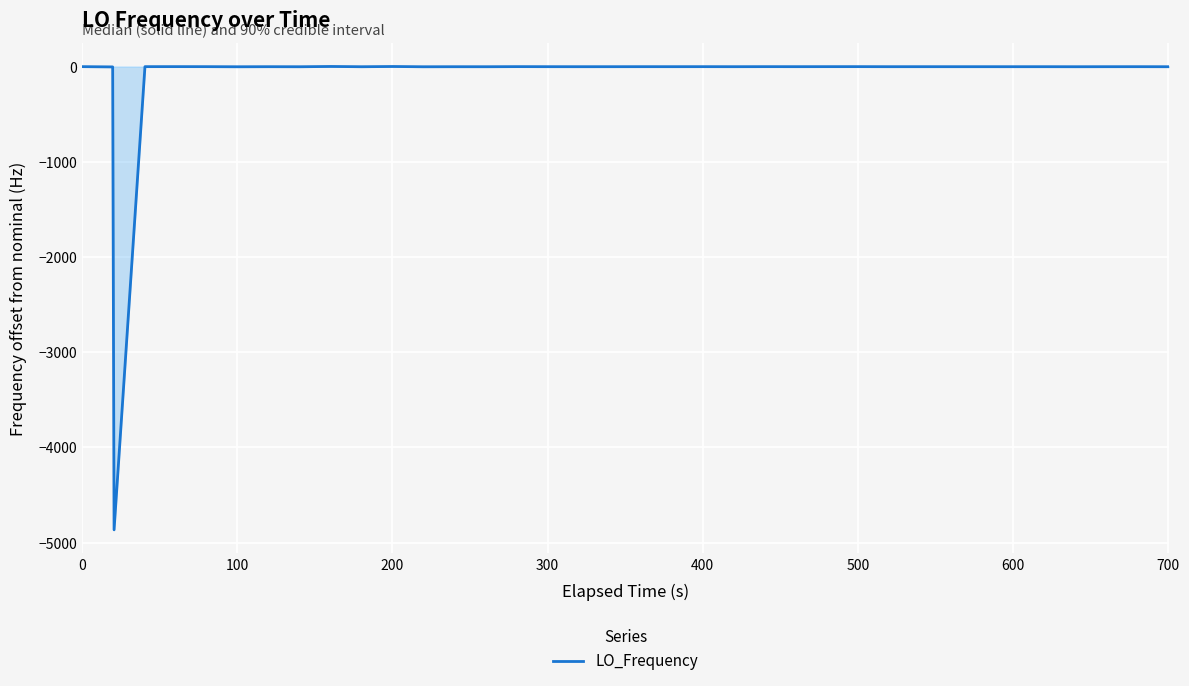

How many points are higher than both their immediate neighbors (excluding endpoints)?

11